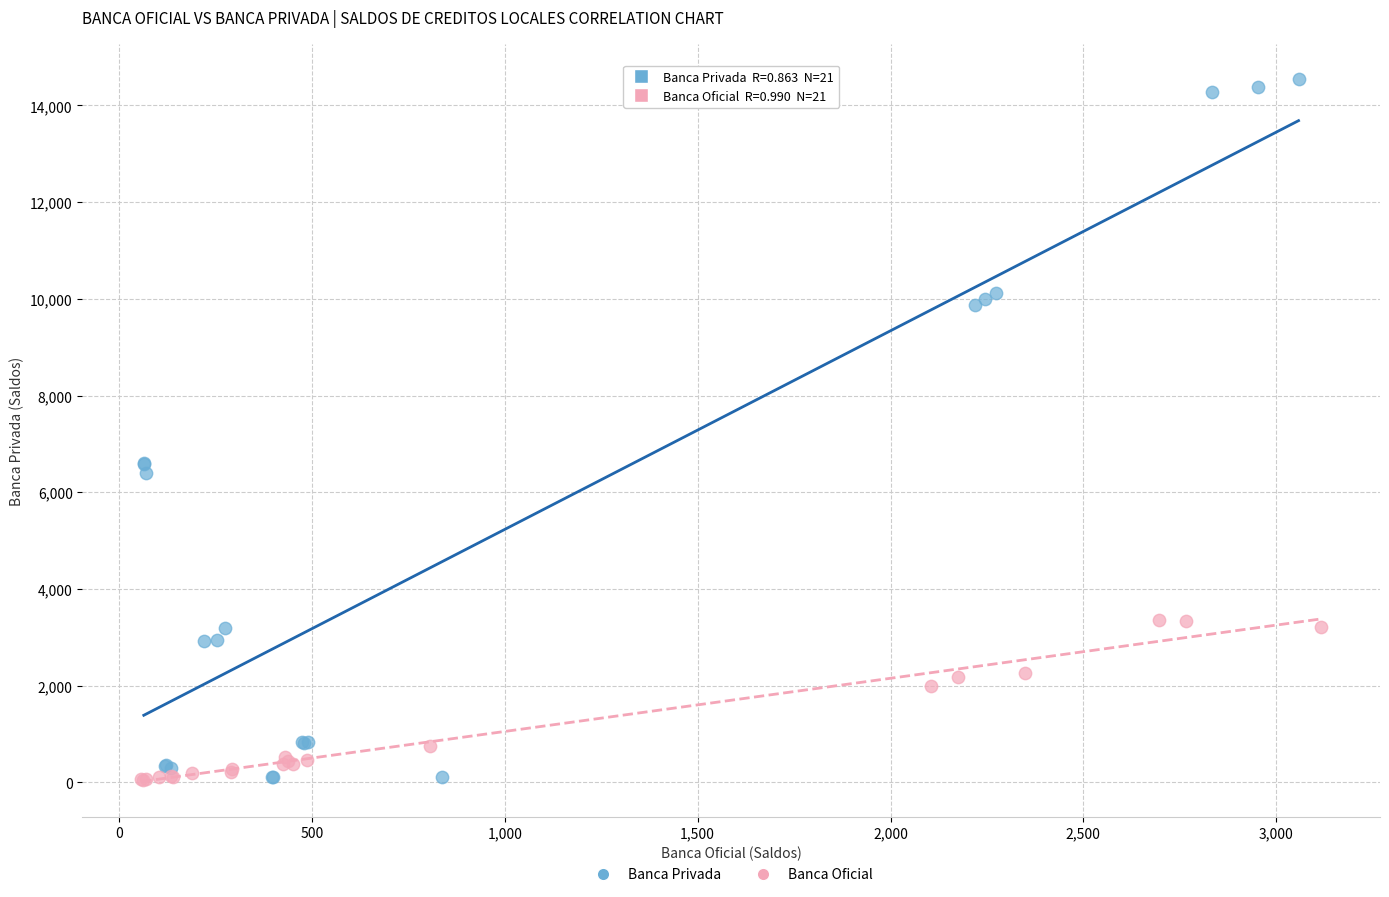

Which series has the widest spread of Y values?

Banca Privada